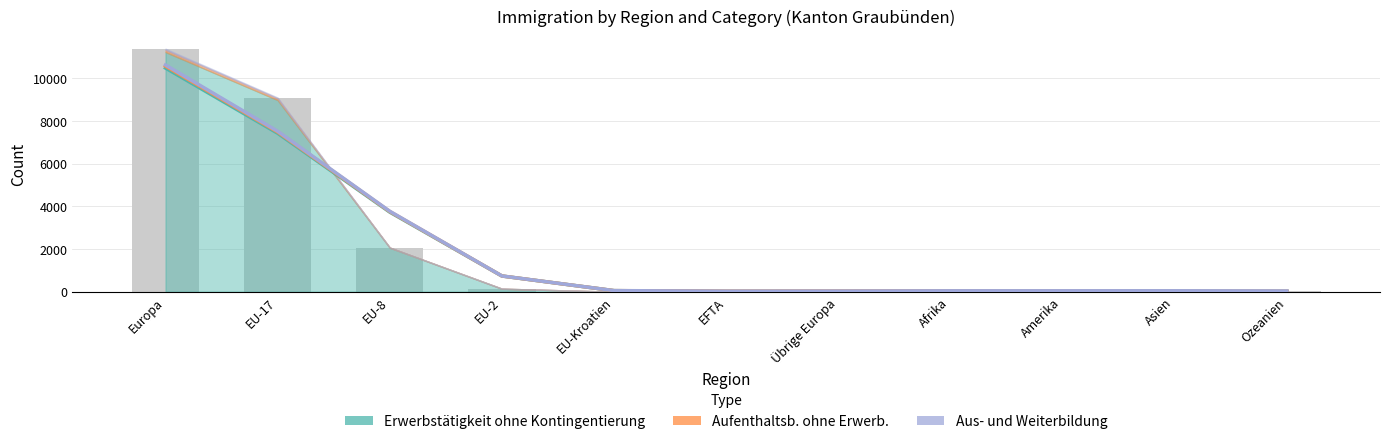

Rank the series at EU-8 from highest to lowest value.

Aus- und Weiterbildung, Aufenthaltsb. ohne Erwerb., Erwerbstätigkeit ohne Kontingentierung